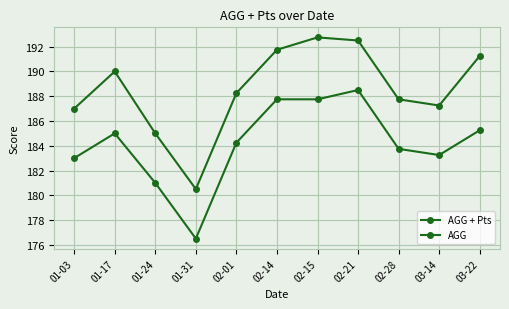

Reading right to left, list all the values displayed in this chart.

AGG + Pts: 191.3	187.2	187.8	192.5	192.8	191.8	188.2	180.5	185.0	190.0	187.0
AGG: 185.3	183.2	183.8	188.5	187.8	187.8	184.2	176.5	181.0	185.0	183.0